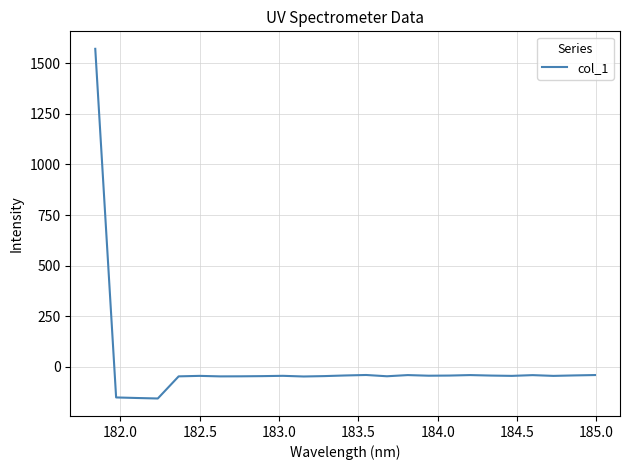

What is the difference between the maximum and minimum values?

1730.3